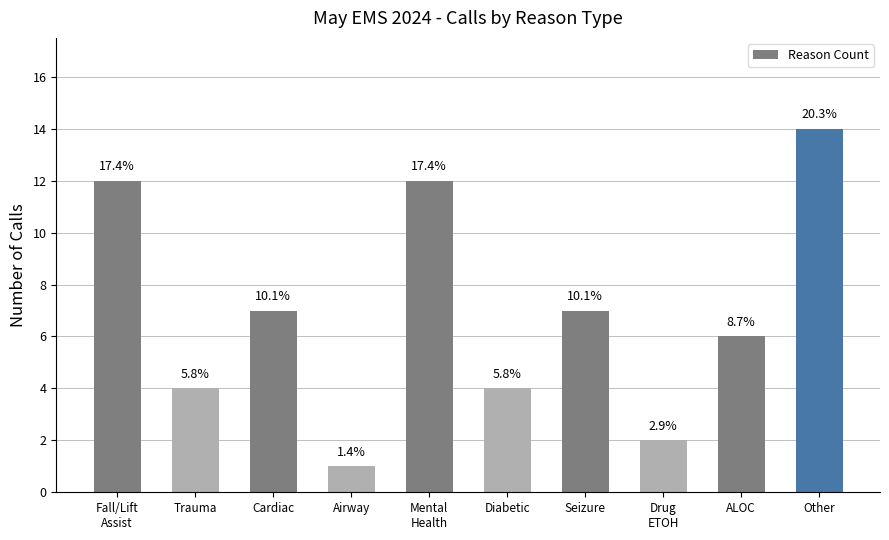

How many bars are there in total?

10